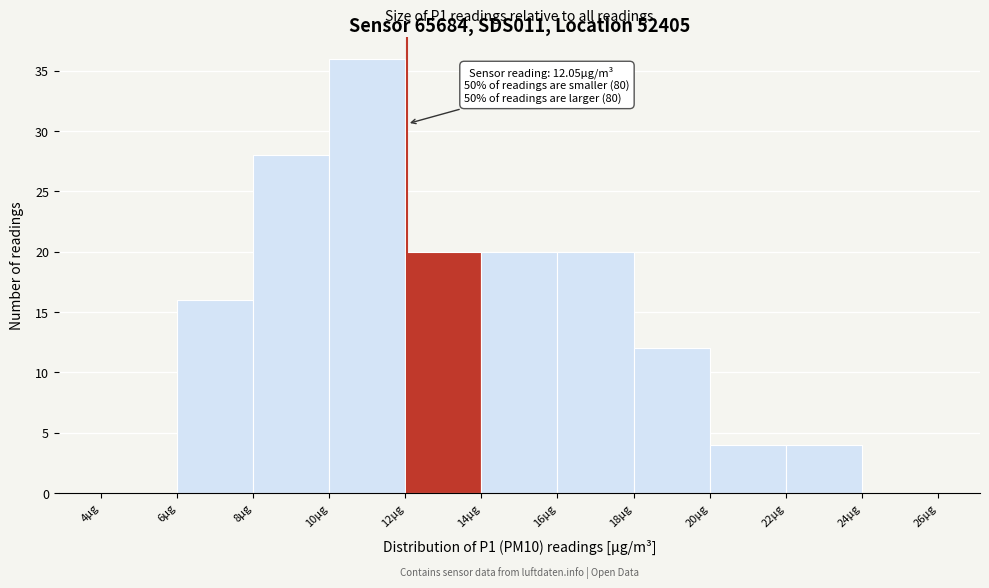

Which range on the x-axis has the tallest bar?

10 to 12